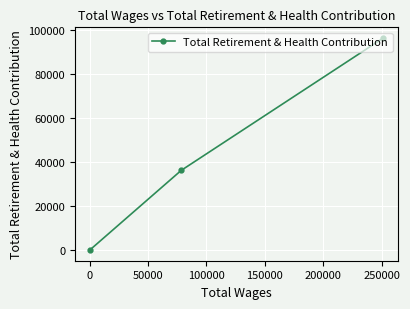

Reading right to left, what are all the values shown in this chart?

96547	36270	0